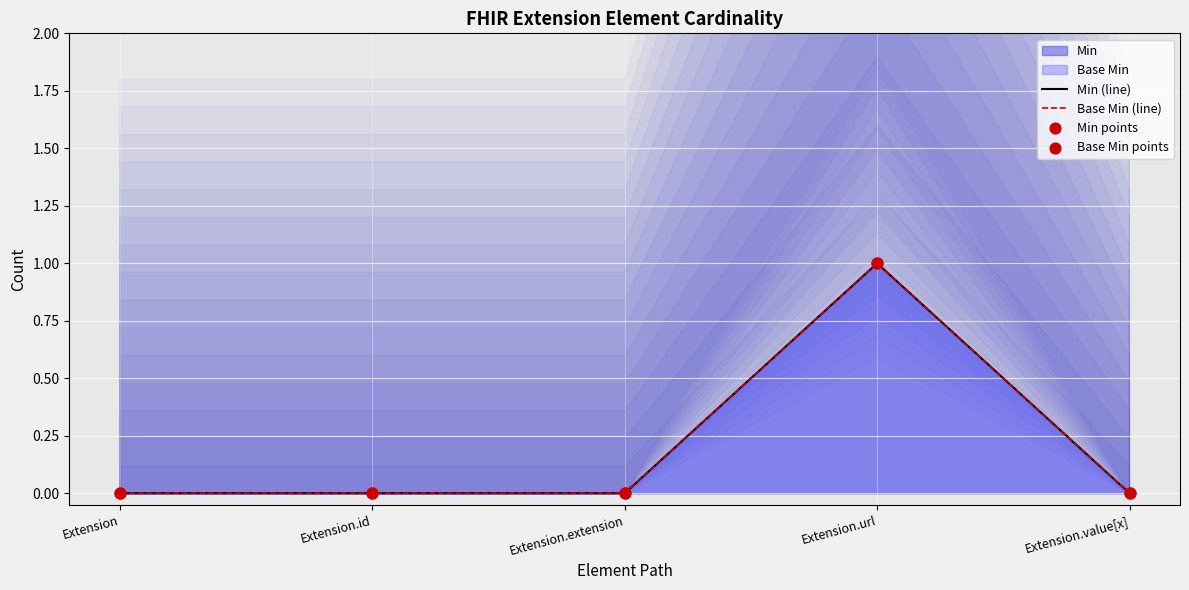

Which series reaches the minimum Y coordinate?

Min (line)